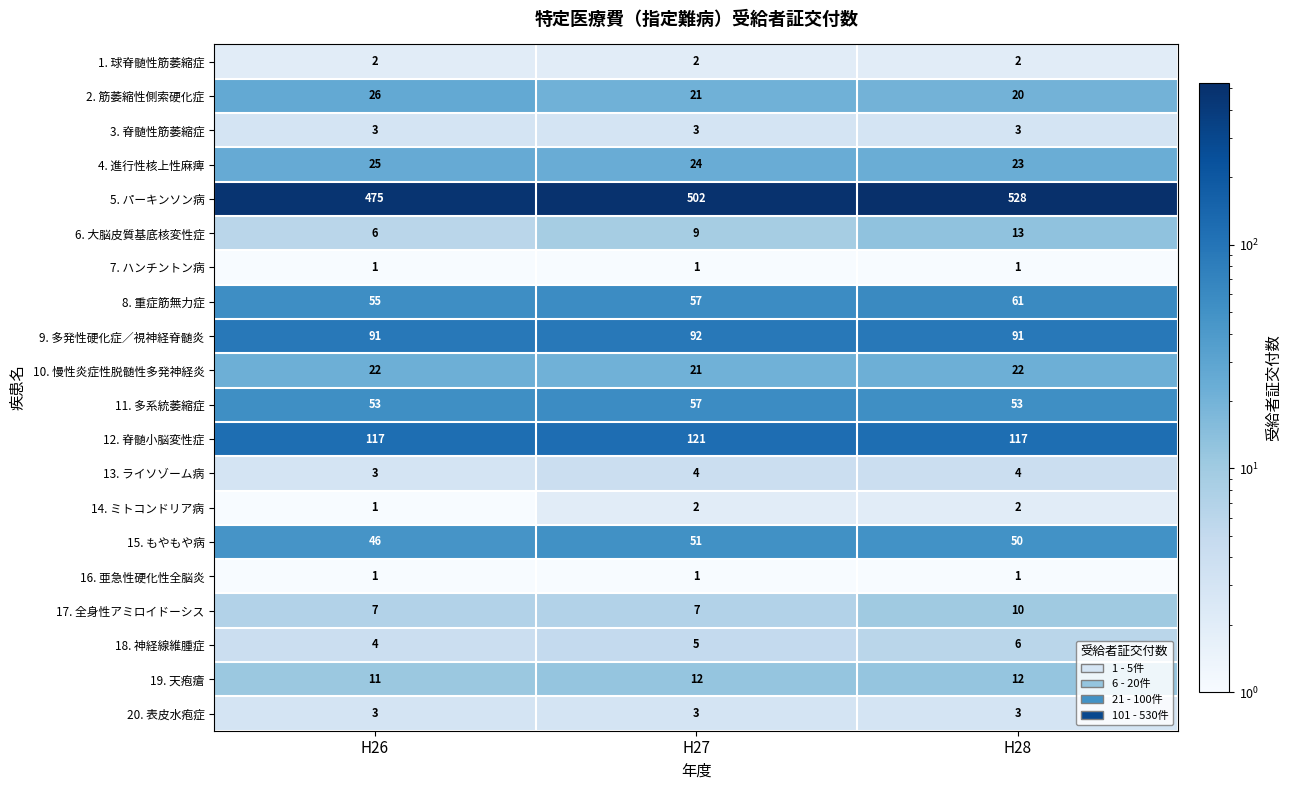

What is the average value of the 8. 重症筋無力症 series?

58